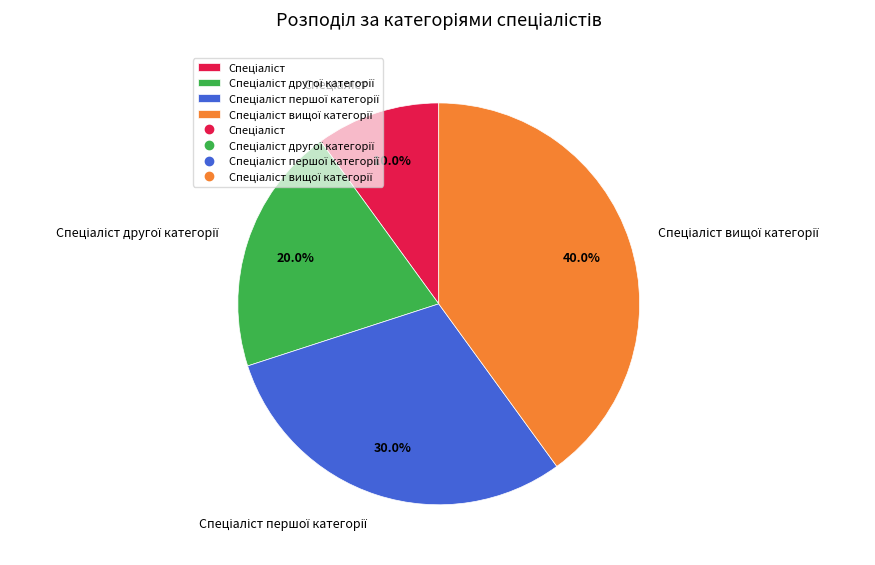

To the nearest percent, what is the average slice percentage?

25%